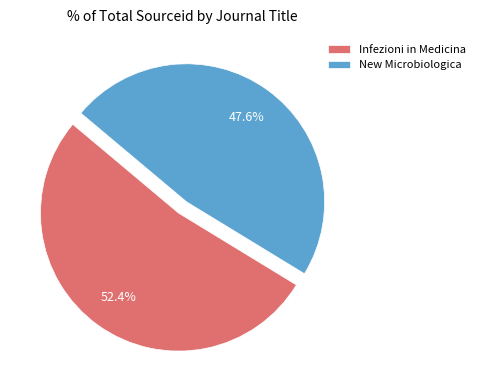

What portion of the pie excludes Infezioni in Medicina?

47.6%